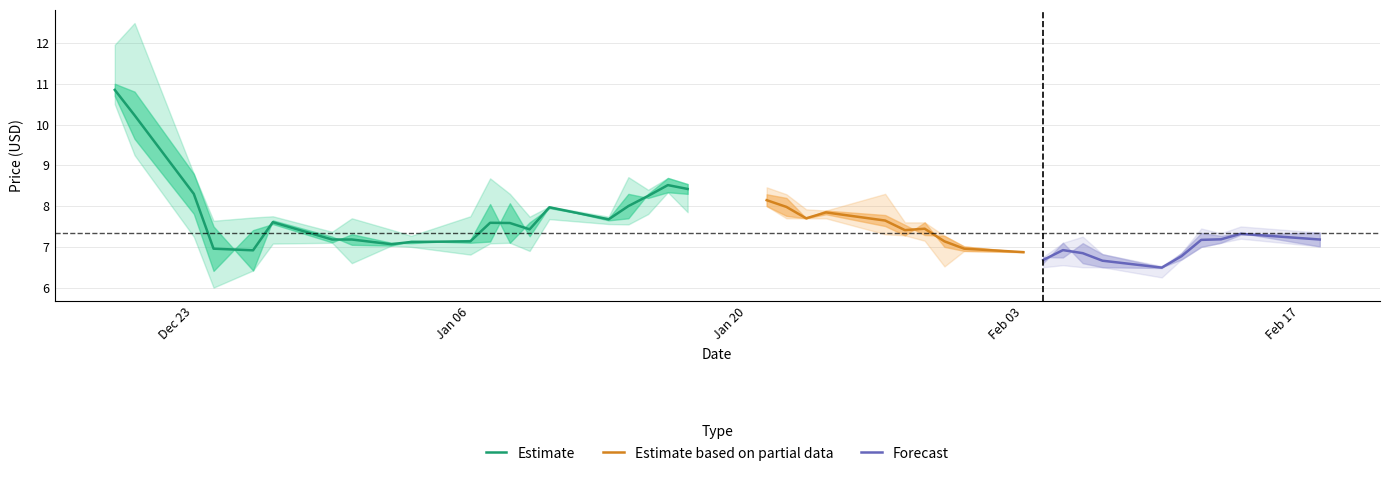

What position from the right is 30?

10